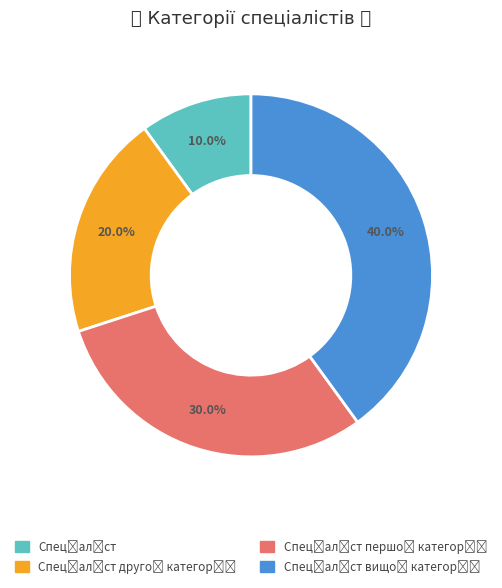

To the nearest percent, what is the difference between the largest and smallest slice percentages?

30%